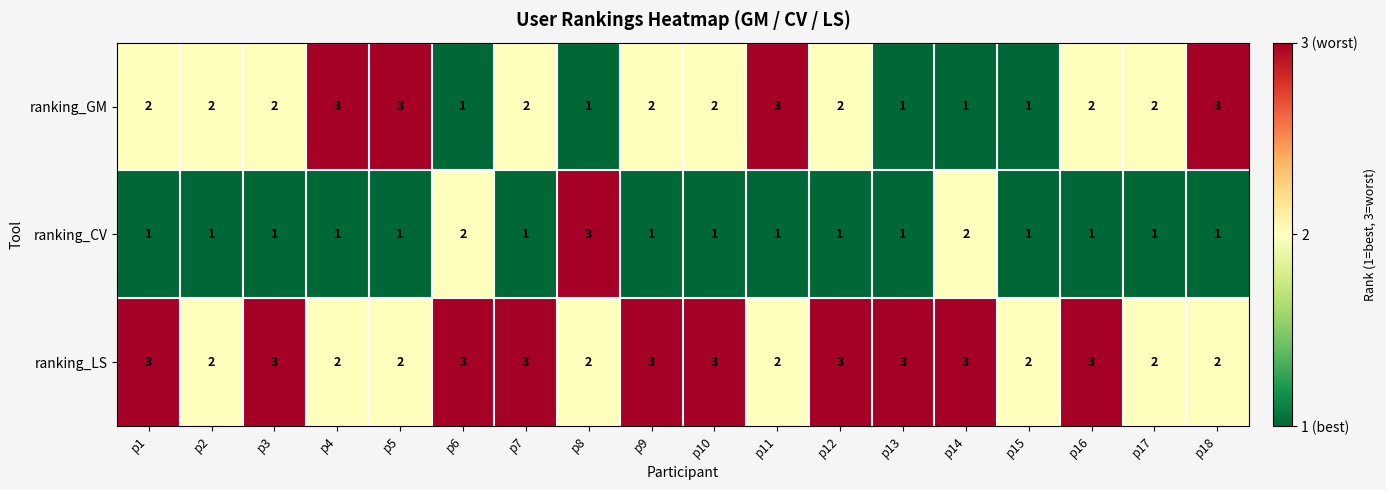

Rank the series by their average value, from lowest to highest.

ranking_CV, ranking_GM, ranking_LS